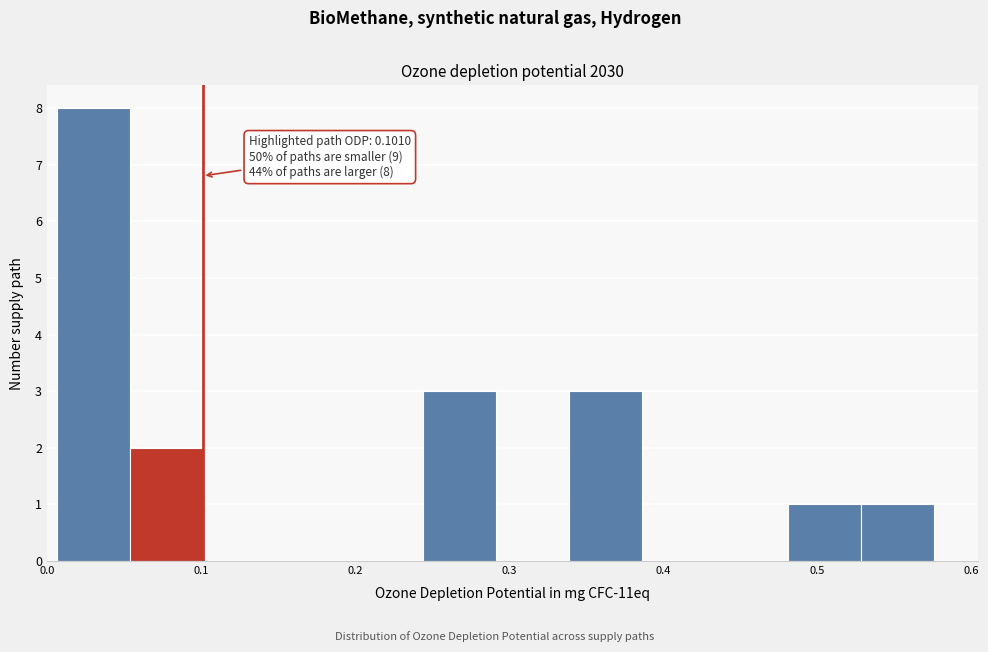

Which range on the x-axis has the tallest bar?

0.01 to 0.05